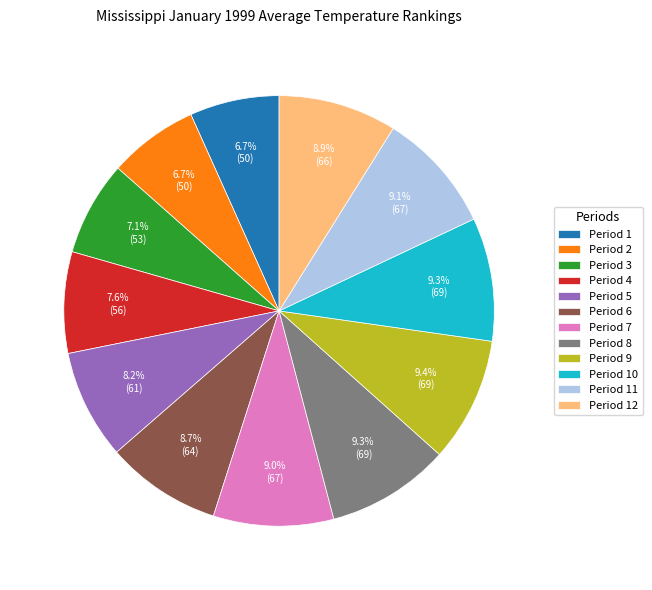

Is it true that Period 10 is 9% of the pie?

True